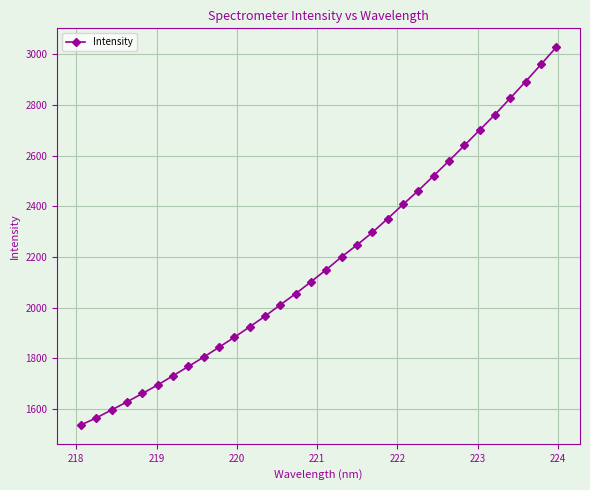

What is the difference between the maximum and minimum values?

1490.1